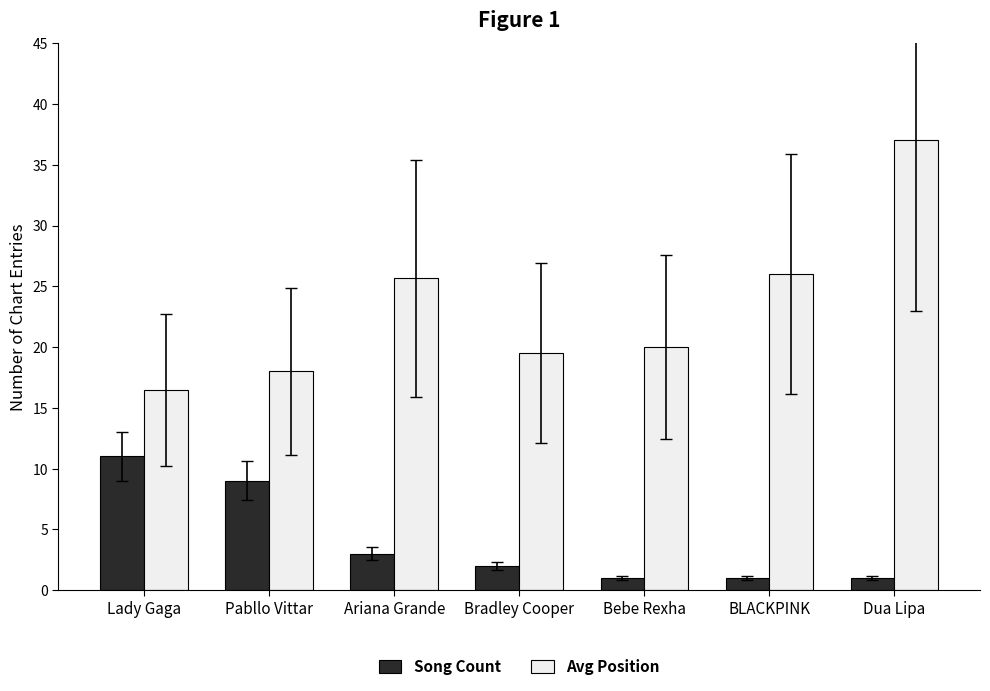

What is the average value of the Song Count series?

4.0